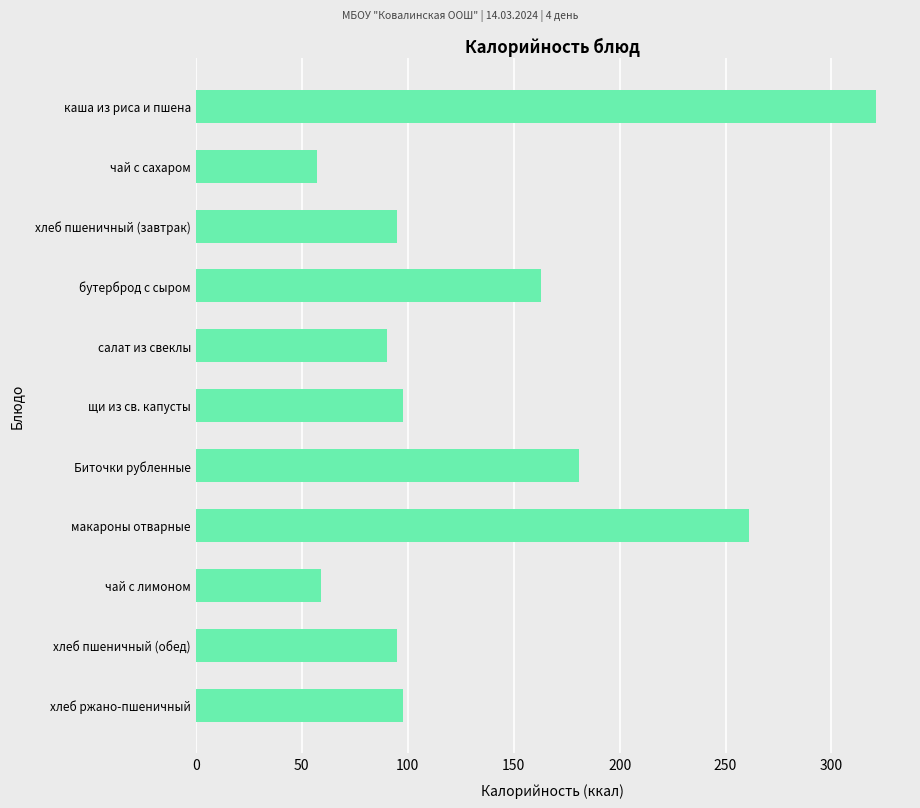

How many data points does each series have?

11